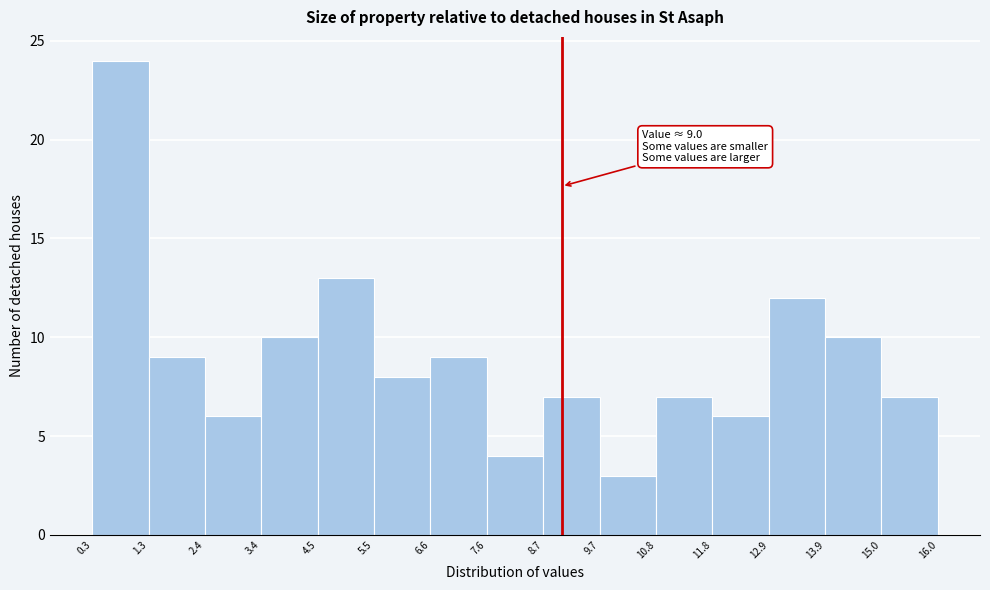

Which range on the x-axis has the tallest bar?

0.3 to 1.3